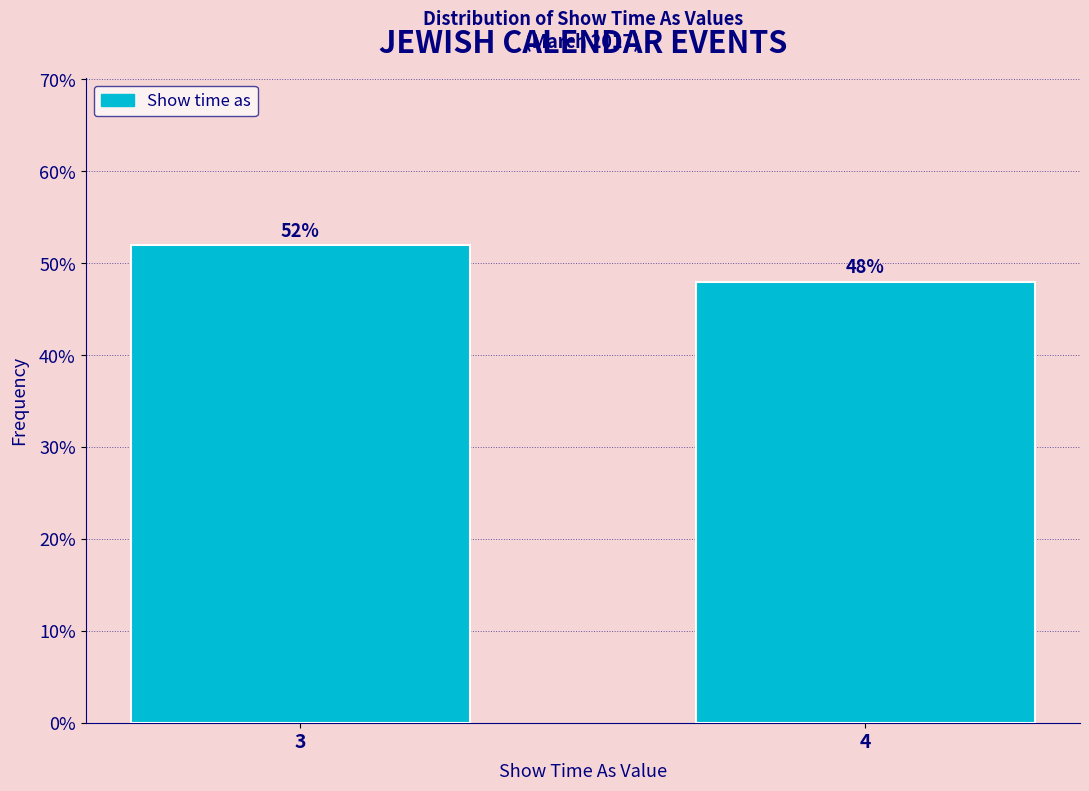

Reading left to right, list all the values displayed in this chart.

52	48